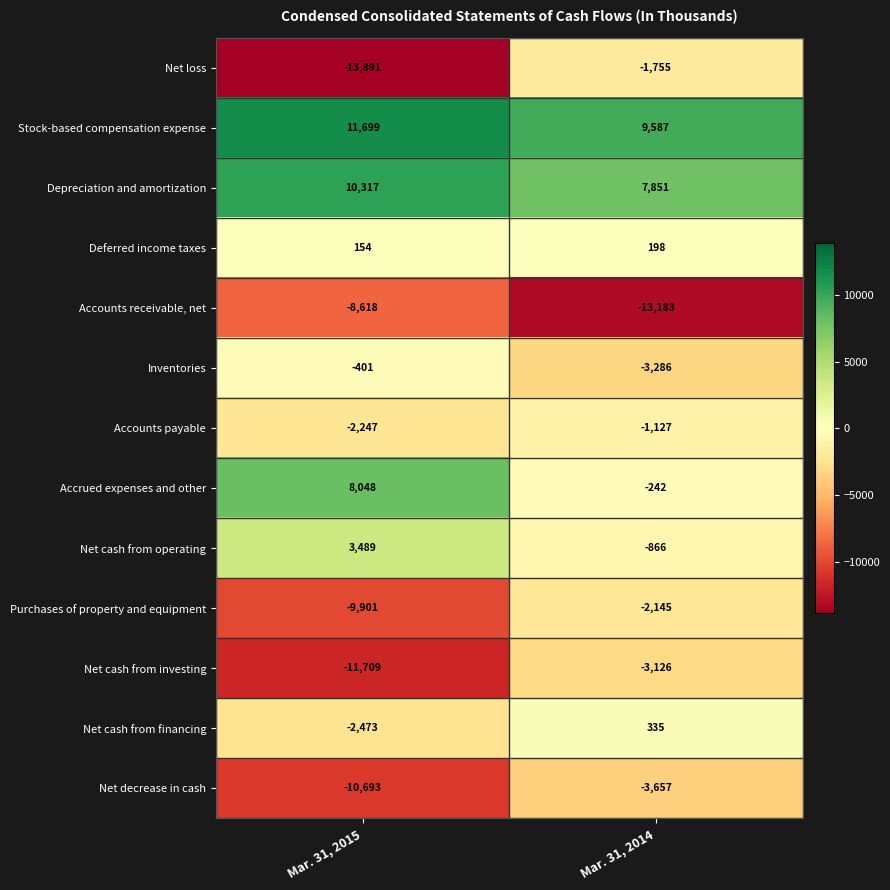

At which category is the sum across all series the highest?

Mar. 31, 2014